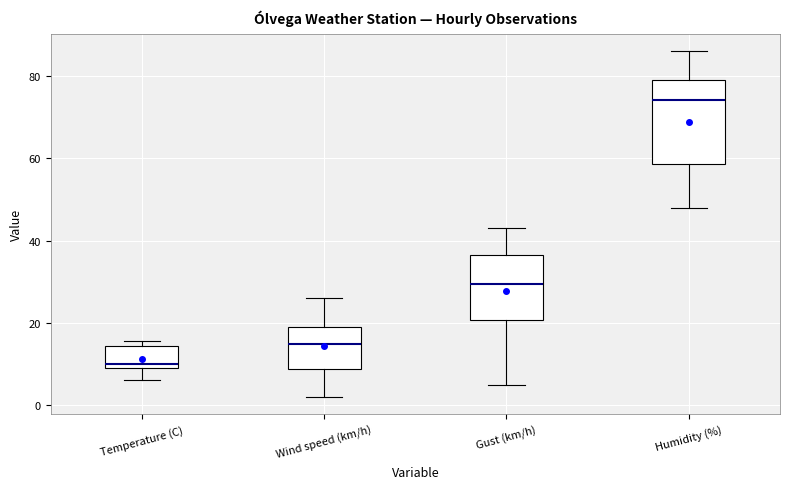

Which box's median line is the highest?

Humidity (%)